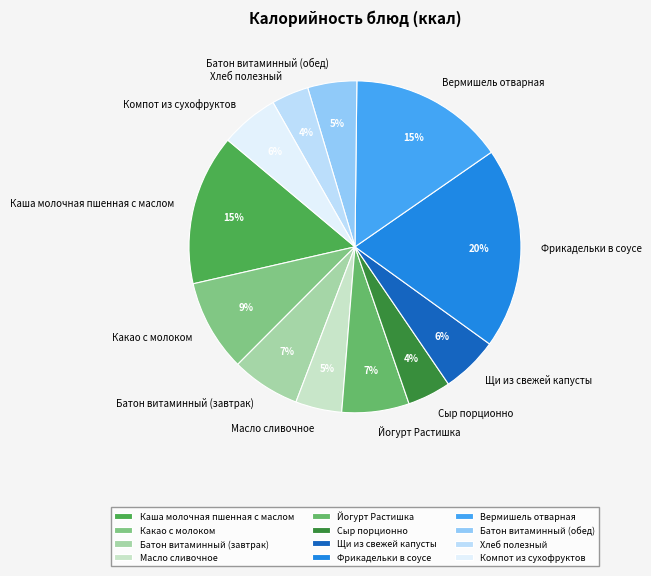

Is Щи из свежей капусты the majority of the pie?

No